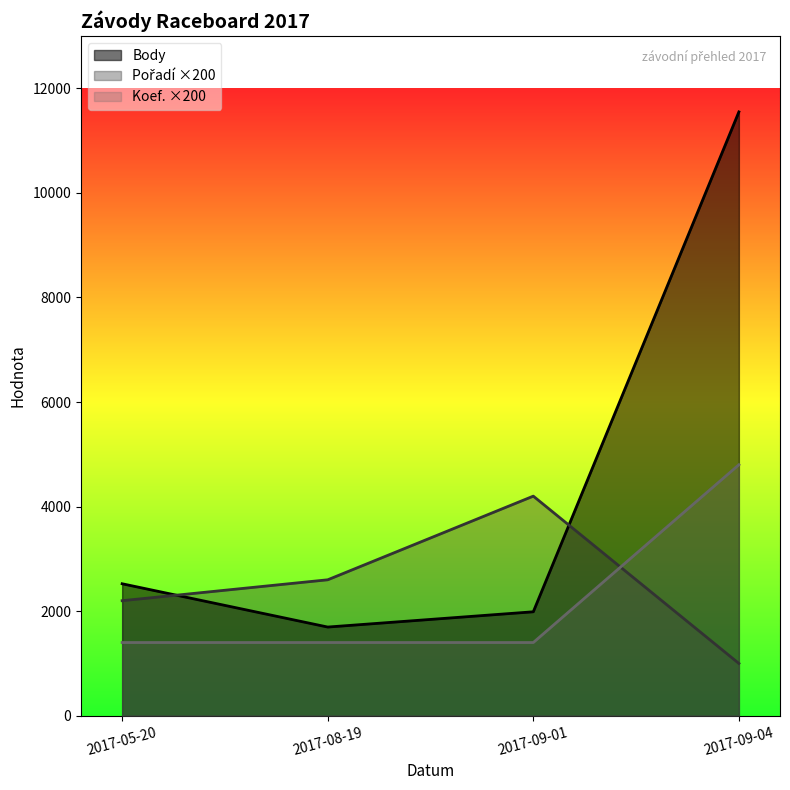

Which category has the lowest value across all series?

2017-09-04